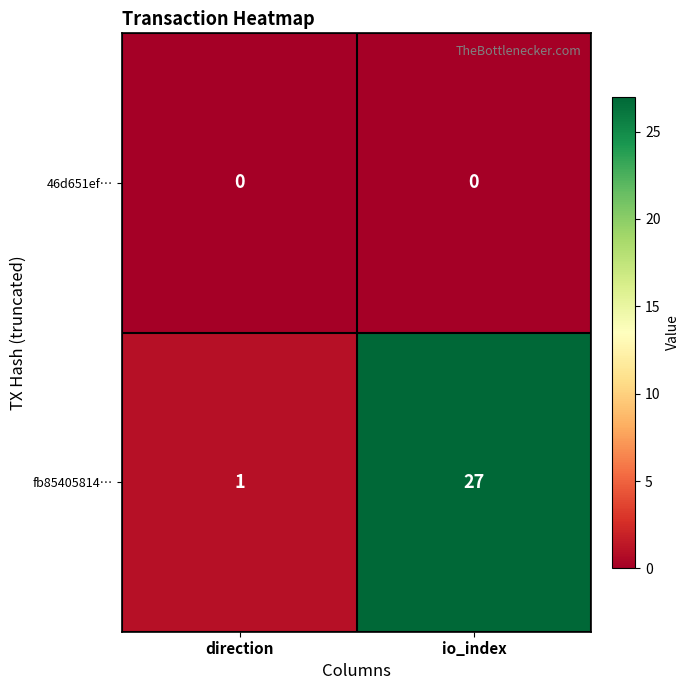

Which label corresponds to the largest value in the chart?

io_index